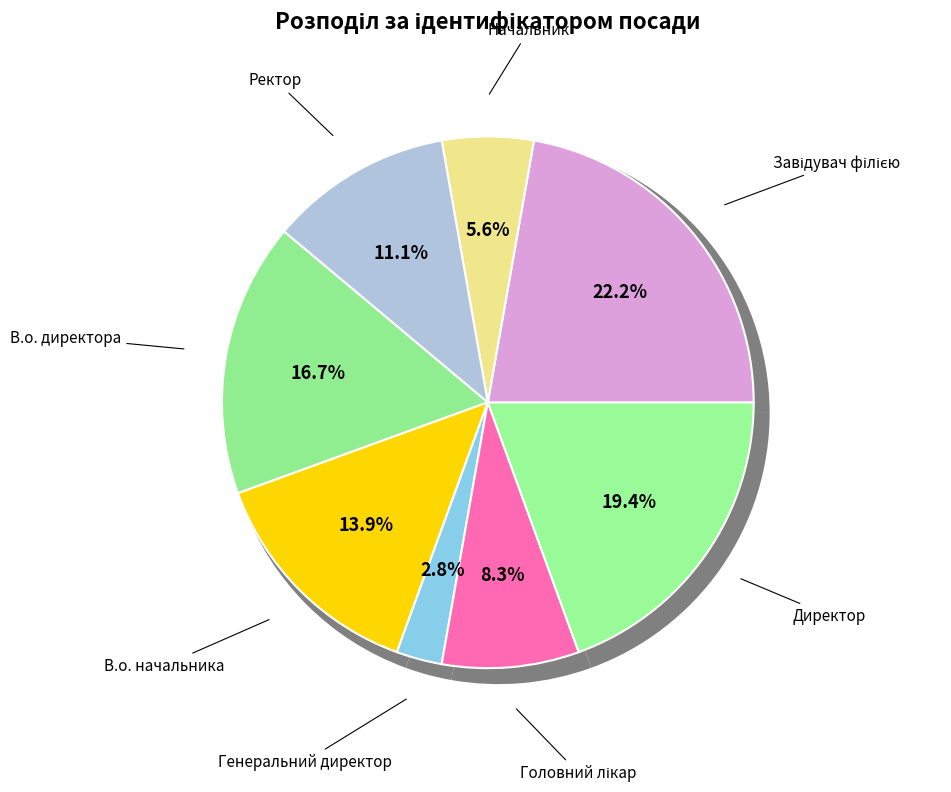

The В.о. директора slice represents 17% of the pie. True or false?

True